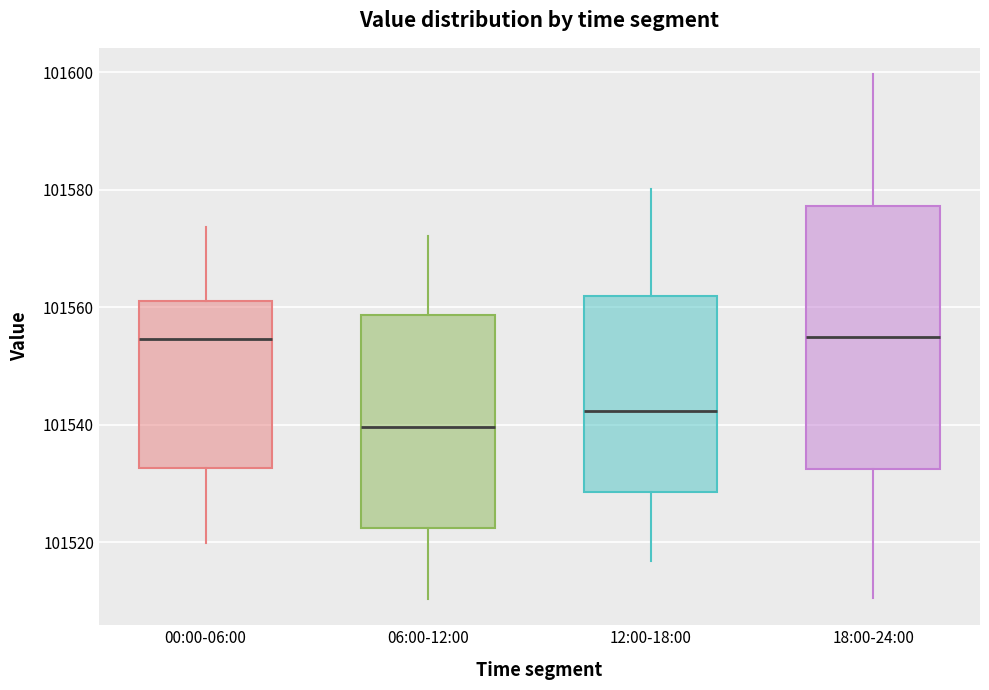

Reading left to right, transcribe this box plot: for each box, give where its median line is, the range the box spans, and where its two whiskers end, as read against the y-axis. The values are not printed on the chart, so give them approximately, as read against the axis.

00:00-06:00: median 101554, box 101532 to 101562, whiskers 101520 to 101574
06:00-12:00: median 101540, box 101522 to 101558, whiskers 101510 to 101572
12:00-18:00: median 101542, box 101528 to 101562, whiskers 101516 to 101580
18:00-24:00: median 101554, box 101532 to 101578, whiskers 101510 to 101600